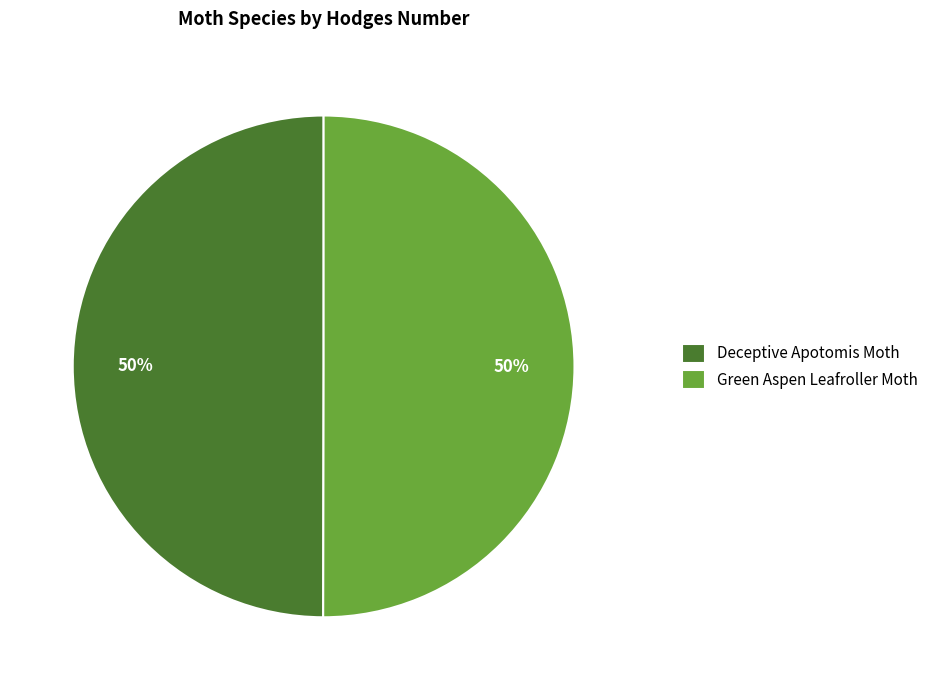

Approximately how many times larger is the value at Deceptive Apotomis Moth compared to Green Aspen Leafroller Moth?

1.0